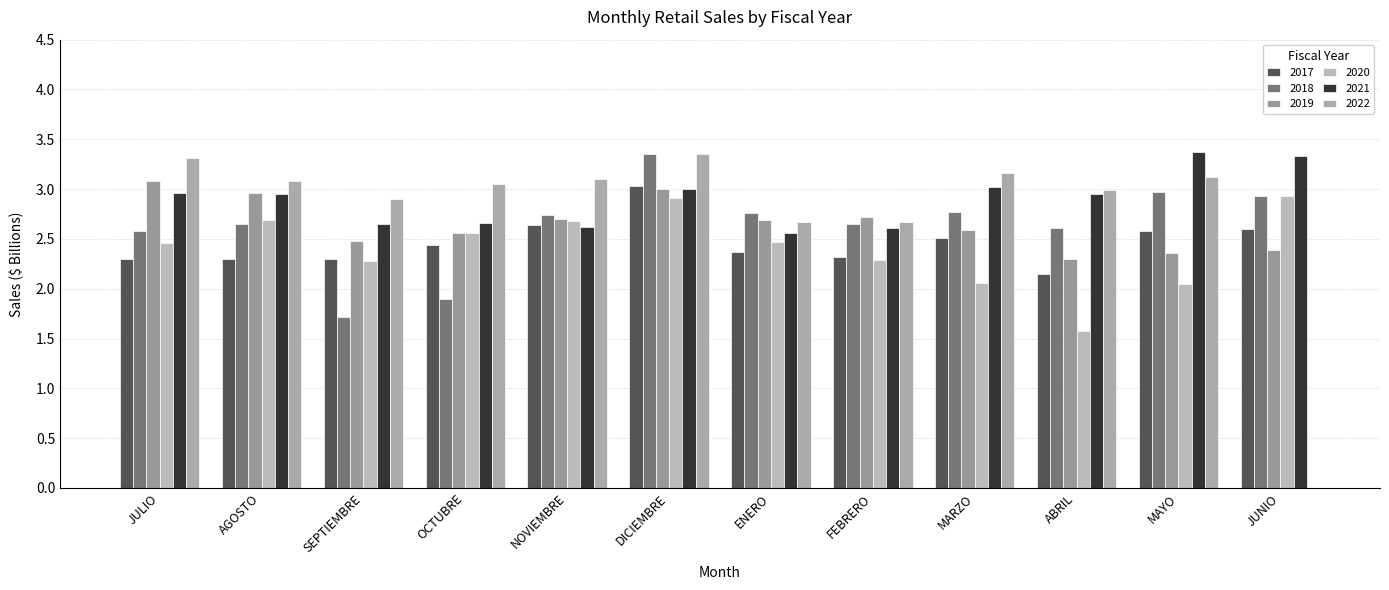

What is the total value across all series at SEPTIEMBRE?

14.3